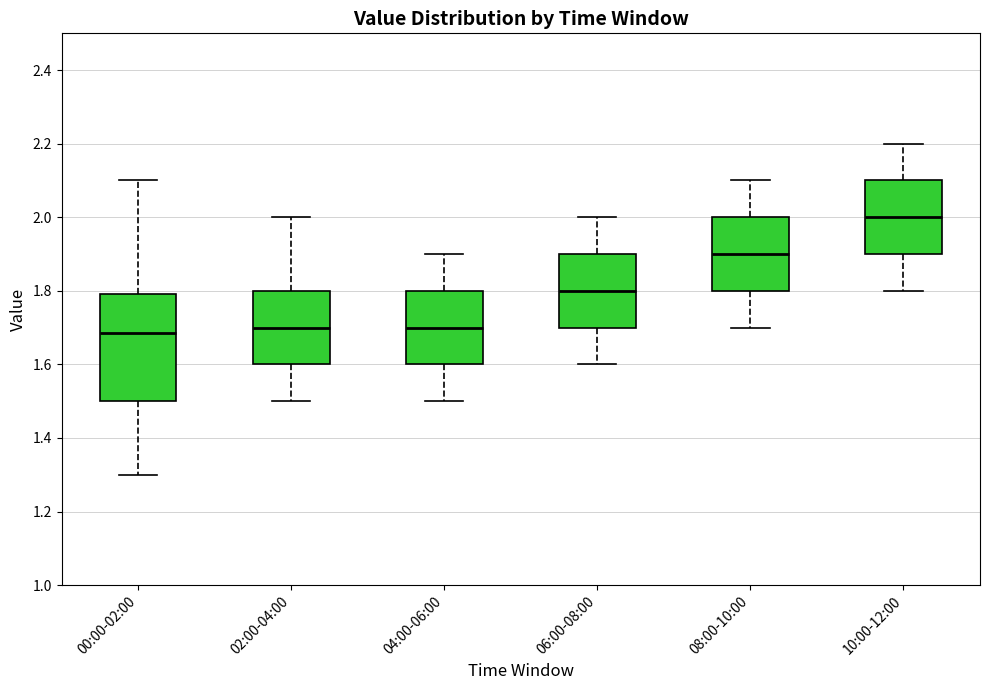

Which box is the tallest, from its lower edge to its upper edge?

00:00-02:00